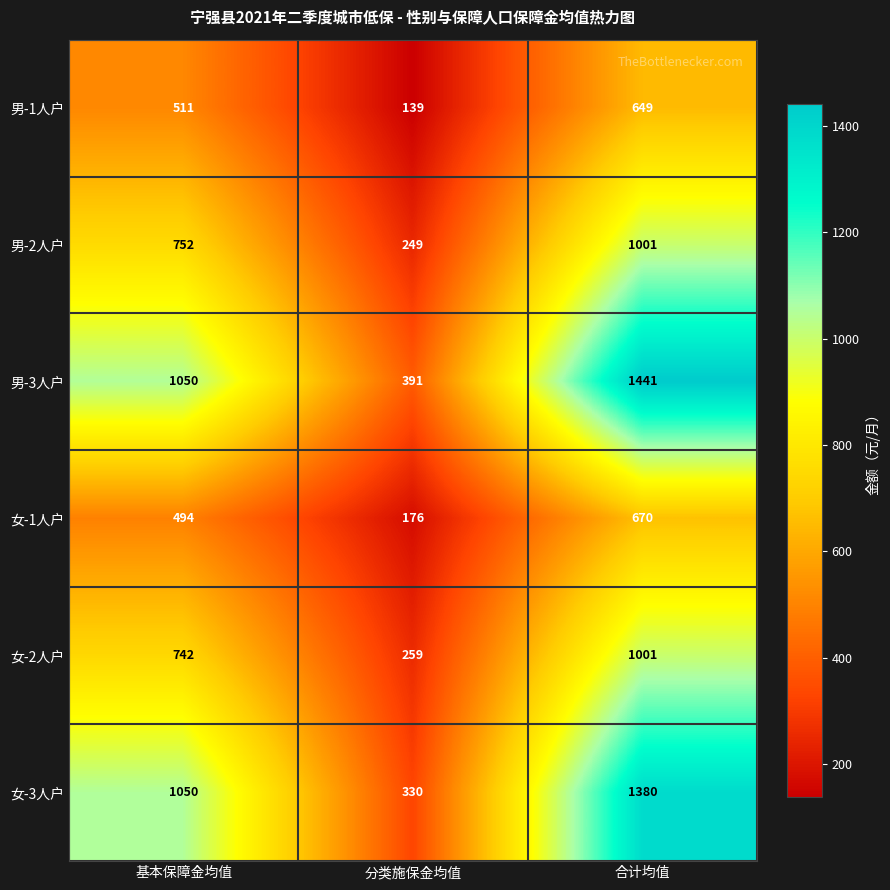

What is the maximum value for 女-2人户?

1001